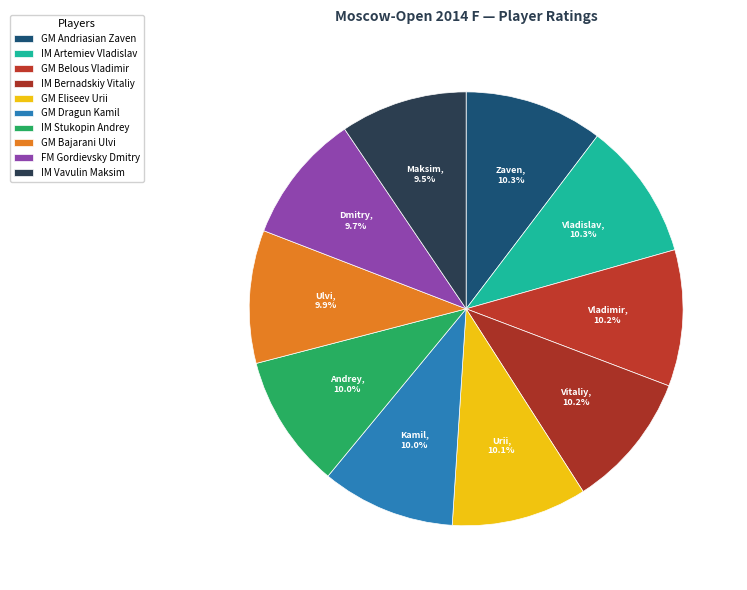

Do GM Andriasian Zaven and GM Bajarani Ulvi together represent more than half of the pie?

No